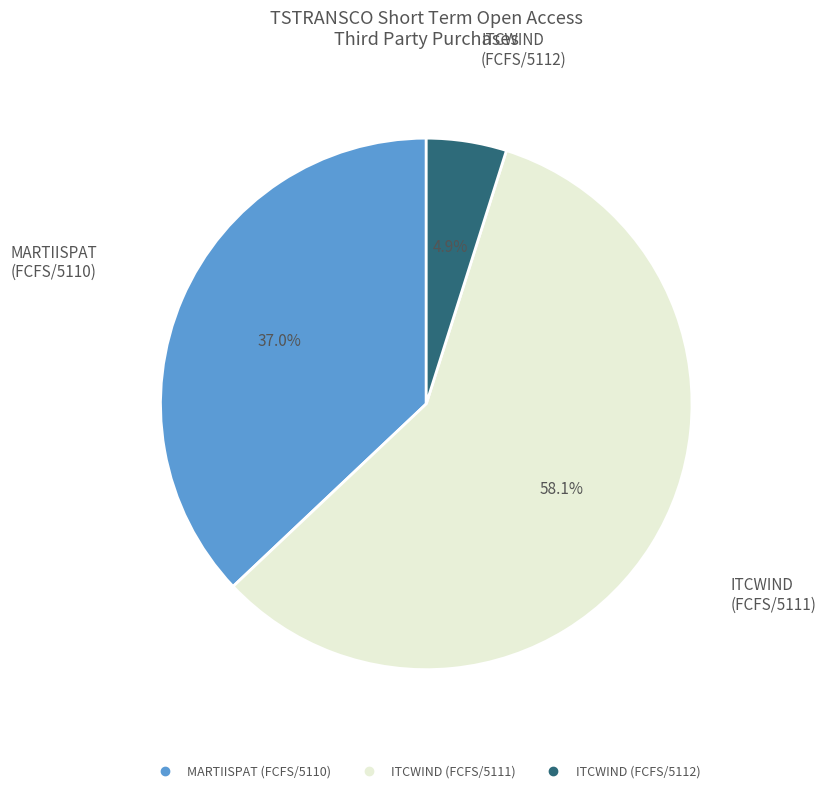

Does any single category account for the majority?

Yes